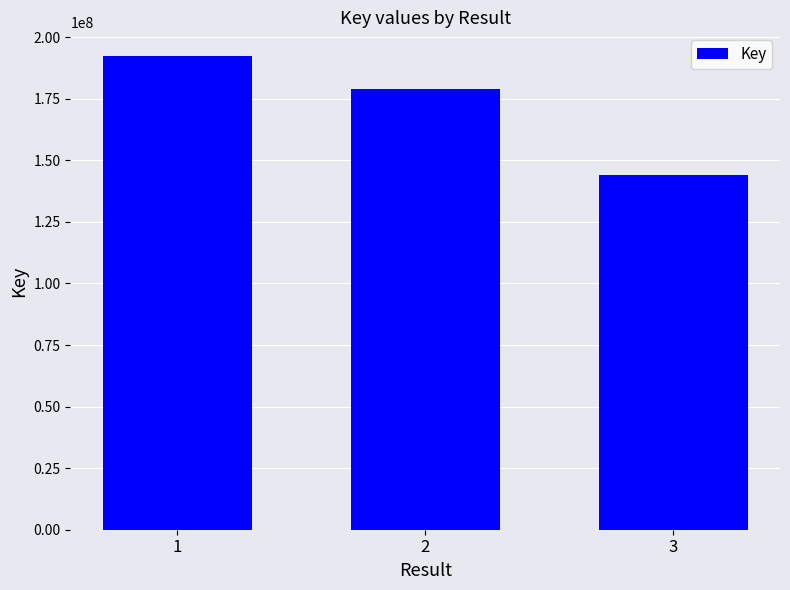

How many bars are there in total?

3